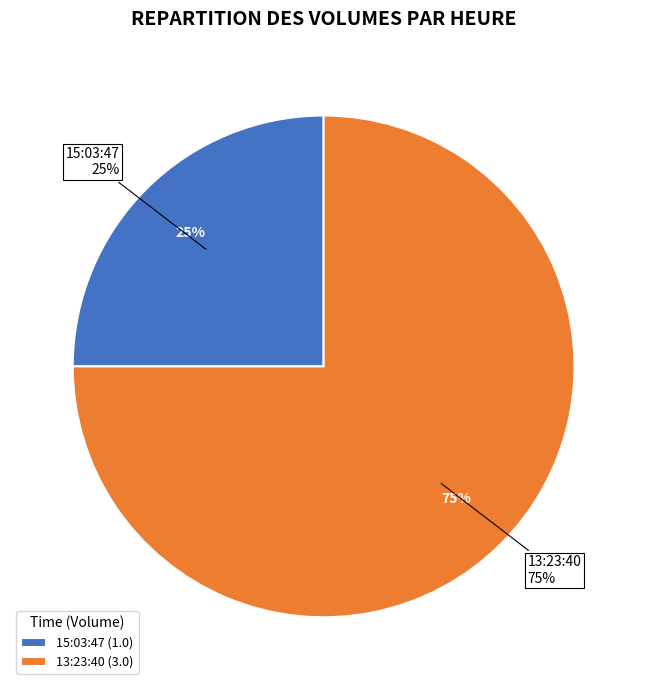

To the nearest percent, what is the combined percentage of 15:03:47 and 13:23:40?

100%